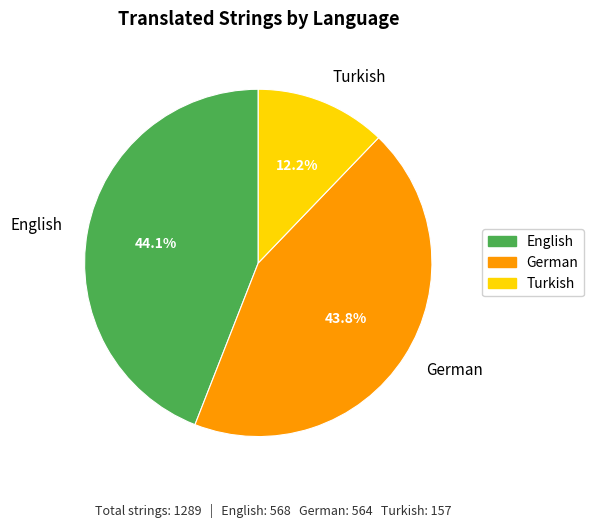

Count the number of slices in the pie.

3